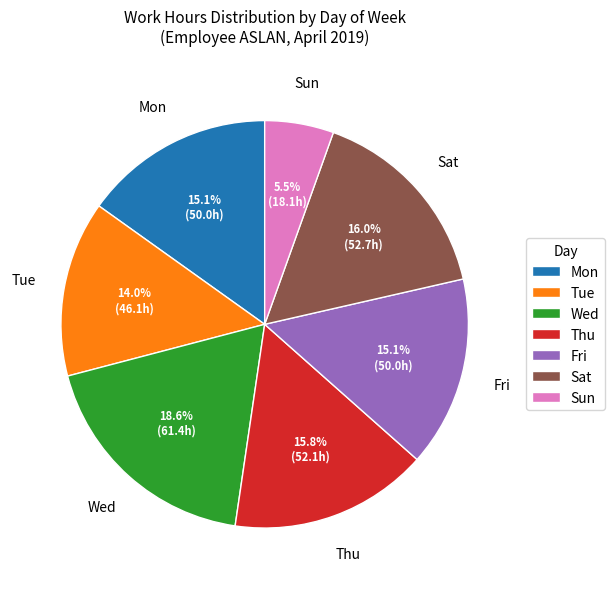

To the nearest percent, what portion does Mon represent?

15%